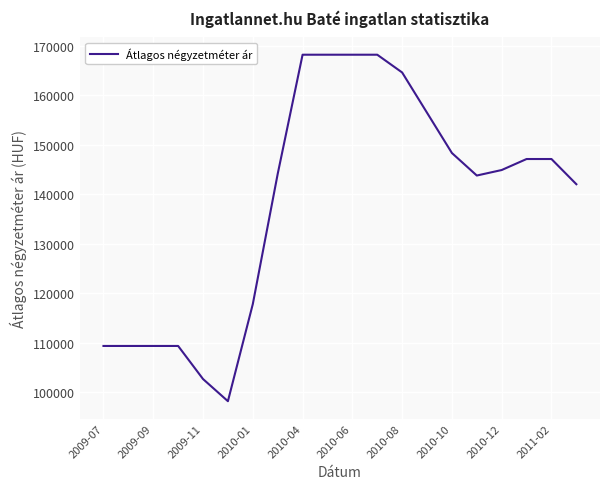

Does the chart have visible grid lines?

Yes